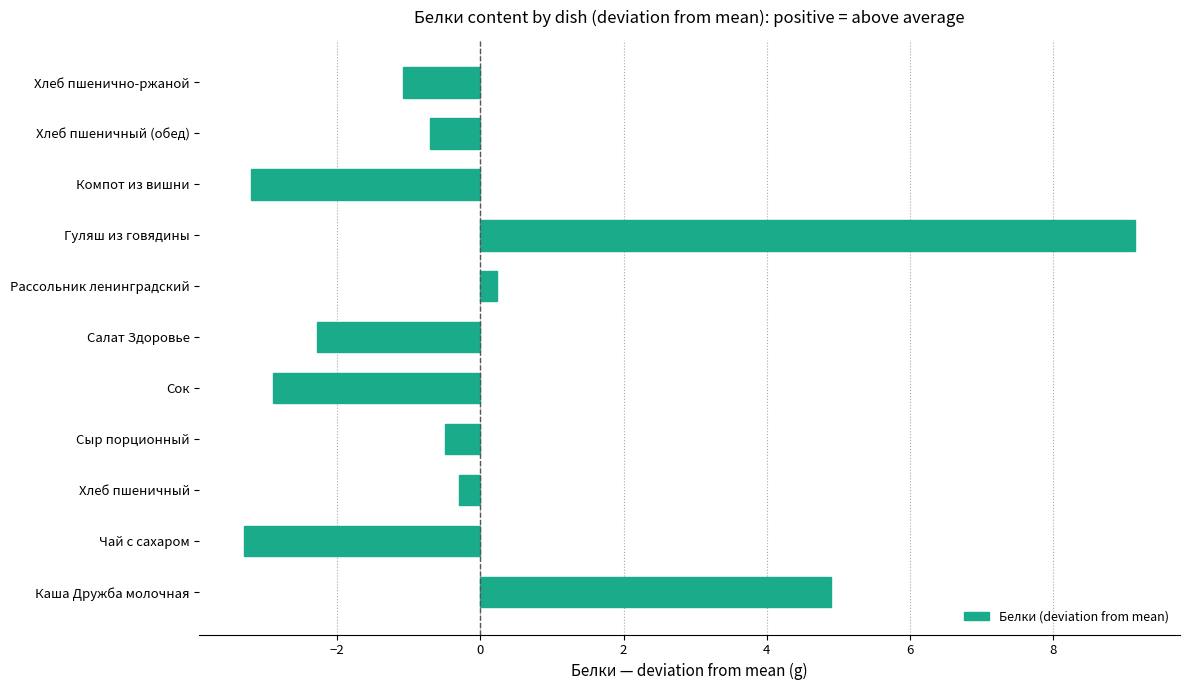

Are the bars grouped side by side (vs. stacked)?

No